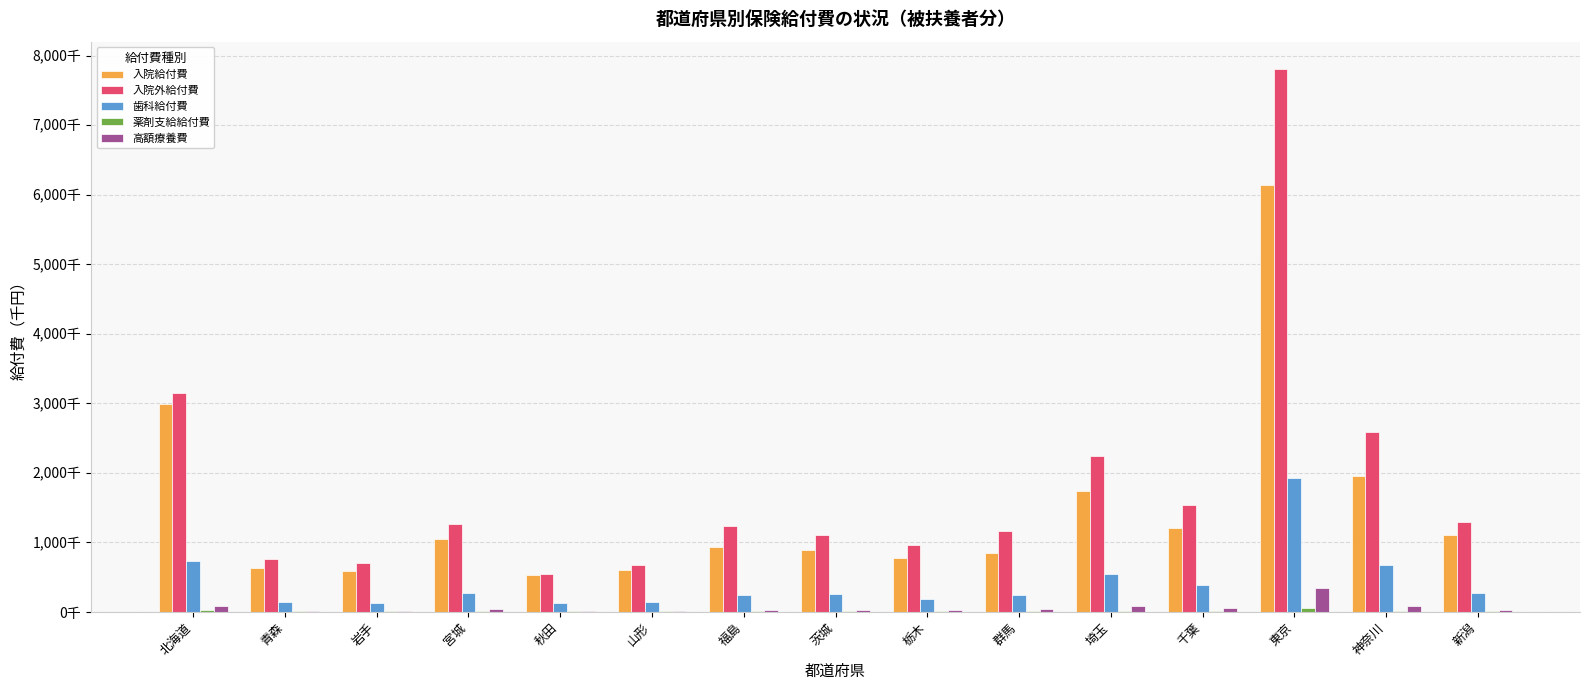

Reading left to right, transcribe all the data shown in this chart.

入院給付費: 北海道=2991550.8	青森=625971.4	岩手=594754.1	宮城=1051594.9	秋田=536107.5	山形=606179.4	福島=930510.3	茨城=885937.5	栃木=771816.3	群馬=847480.8	埼玉=1745540.4	千葉=1207583.6	東京=6138944.3	神奈川=1950277.7	新潟=1103962.5
入院外給付費: 北海道=3147465.6	青森=764726.8	岩手=702084.5	宮城=1266195.4	秋田=550125.5	山形=671458.3	福島=1232025.8	茨城=1109622.6	栃木=967141.8	群馬=1159620.0	埼玉=2247330.3	千葉=1545625.9	東京=7811084.6	神奈川=2593183.3	新潟=1294182.7
歯科給付費: 北海道=738327.7	青森=149127.0	岩手=132126.0	宮城=270190.8	秋田=123127.6	山形=138024.6	福島=239766.5	茨城=262046.9	栃木=193596.3	群馬=240095.2	埼玉=548597.3	千葉=391361.8	東京=1920292.5	神奈川=678442.7	新潟=277477.8
薬剤支給給付費: 北海道=35225.9	青森=9095.5	岩手=9919.6	宮城=12933.7	秋田=7592.4	山形=9062.2	福島=12610.2	茨城=10493.6	栃木=9544.4	群馬=11766.2	埼玉=21198.7	千葉=14147.5	東京=64051.8	神奈川=21309.4	新潟=14416.5
高額療養費: 北海道=88287.0	青森=16073.2	岩手=15430.4	宮城=36893.1	秋田=16569.1	山形=12468.0	福島=31135.3	茨城=31736.8	栃木=35510.0	群馬=39988.8	埼玉=93475.5	千葉=62678.1	東京=347344.6	神奈川=92954.7	新潟=35209.6